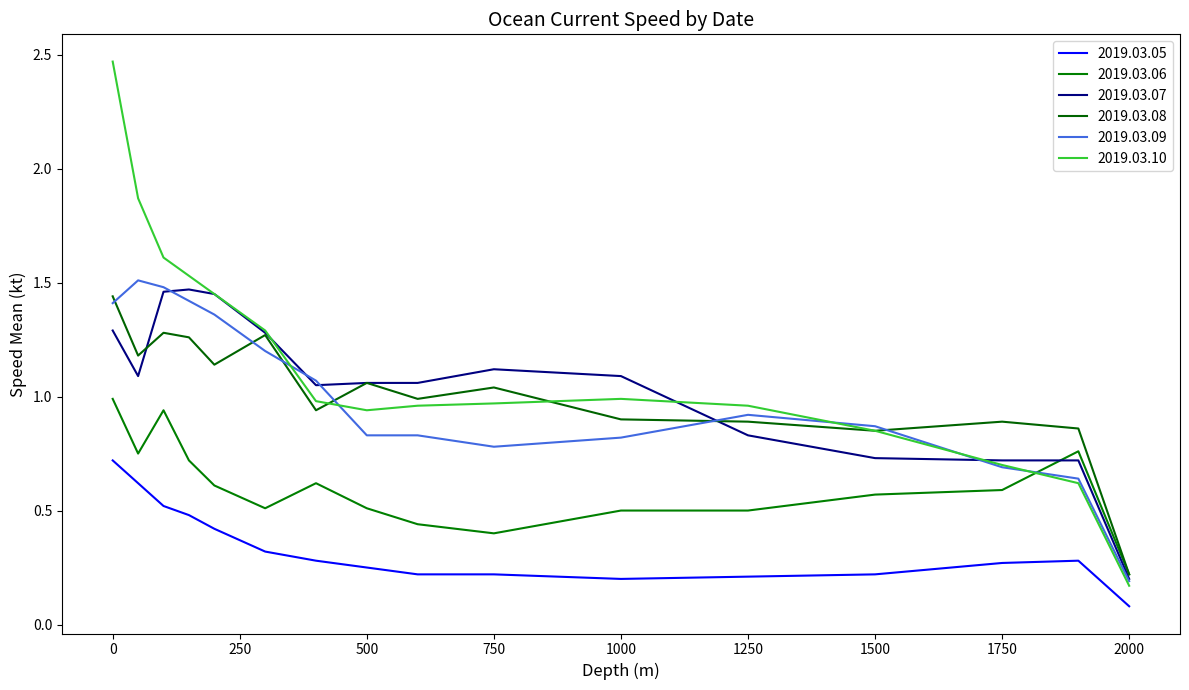

Reading left to right, transcribe all the data shown in this chart.

2019.03.05: 0=0.7	50=0.6	100=0.5	150=0.5	200=0.4	300=0.3	400=0.3	500=0.2	600=0.2	750=0.2	1000=0.2	1250=0.2	1500=0.2	1750=0.3	1900=0.3	2000=0.1
2019.03.06: 0=1.0	50=0.8	100=0.9	150=0.7	200=0.6	300=0.5	400=0.6	500=0.5	600=0.4	750=0.4	1000=0.5	1250=0.5	1500=0.6	1750=0.6	1900=0.8	2000=0.2
2019.03.07: 0=1.3	50=1.1	100=1.5	150=1.5	200=1.4	300=1.3	400=1.1	500=1.1	600=1.1	750=1.1	1000=1.1	1250=0.8	1500=0.7	1750=0.7	1900=0.7	2000=0.2
2019.03.08: 0=1.4	50=1.2	100=1.3	150=1.3	200=1.1	300=1.3	400=0.9	500=1.1	600=1.0	750=1.0	1000=0.9	1250=0.9	1500=0.8	1750=0.9	1900=0.9	2000=0.2
2019.03.09: 0=1.4	50=1.5	100=1.5	150=1.4	200=1.4	300=1.2	400=1.1	500=0.8	600=0.8	750=0.8	1000=0.8	1250=0.9	1500=0.9	1750=0.7	1900=0.6	2000=0.2
2019.03.10: 0=2.5	50=1.9	100=1.6	150=1.5	200=1.4	300=1.3	400=1.0	500=0.9	600=1.0	750=1.0	1000=1.0	1250=1.0	1500=0.8	1750=0.7	1900=0.6	2000=0.2